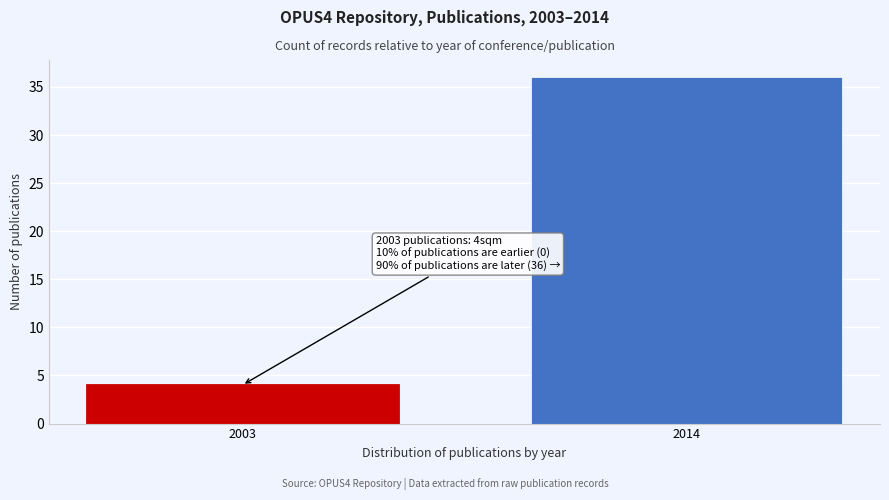

Reading right to left, transcribe all the data shown in this chart.

36	4